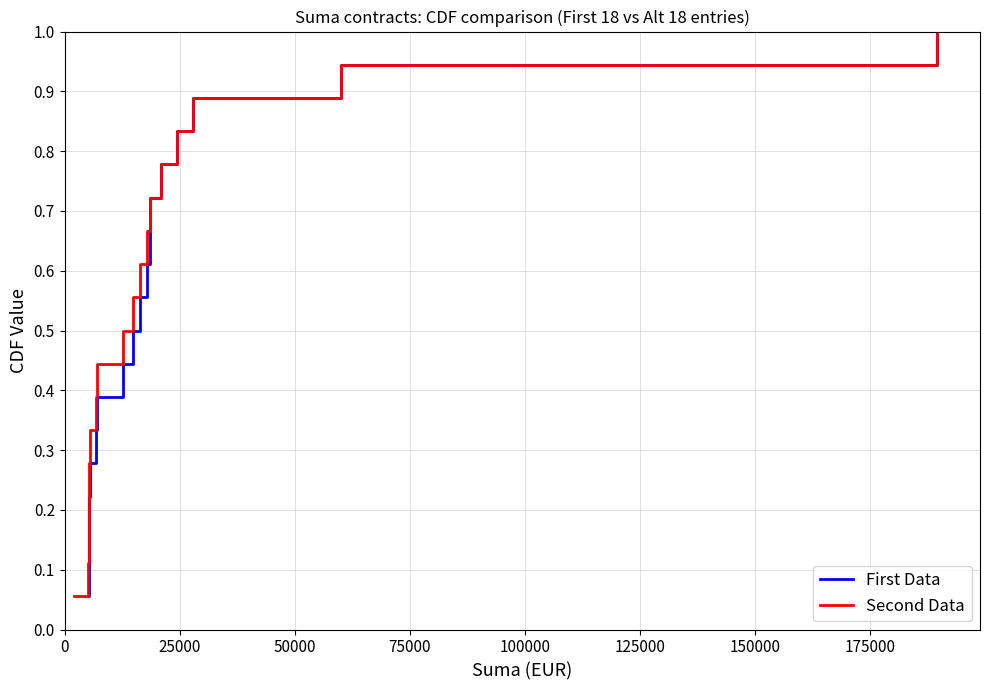

What is the highest value of the Second Data series?

1.0